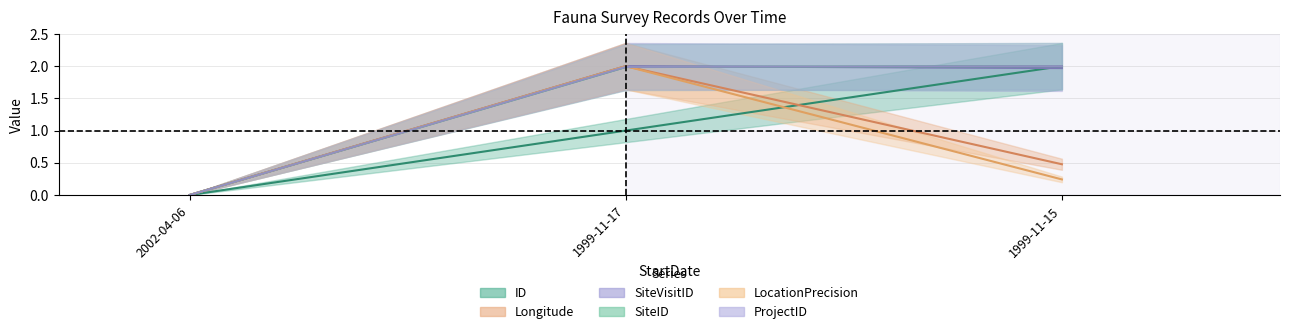

At 1999-11-17, list the series in order from smallest to largest.

ID, SiteID, ProjectID, Longitude, SiteVisitID, LocationPrecision